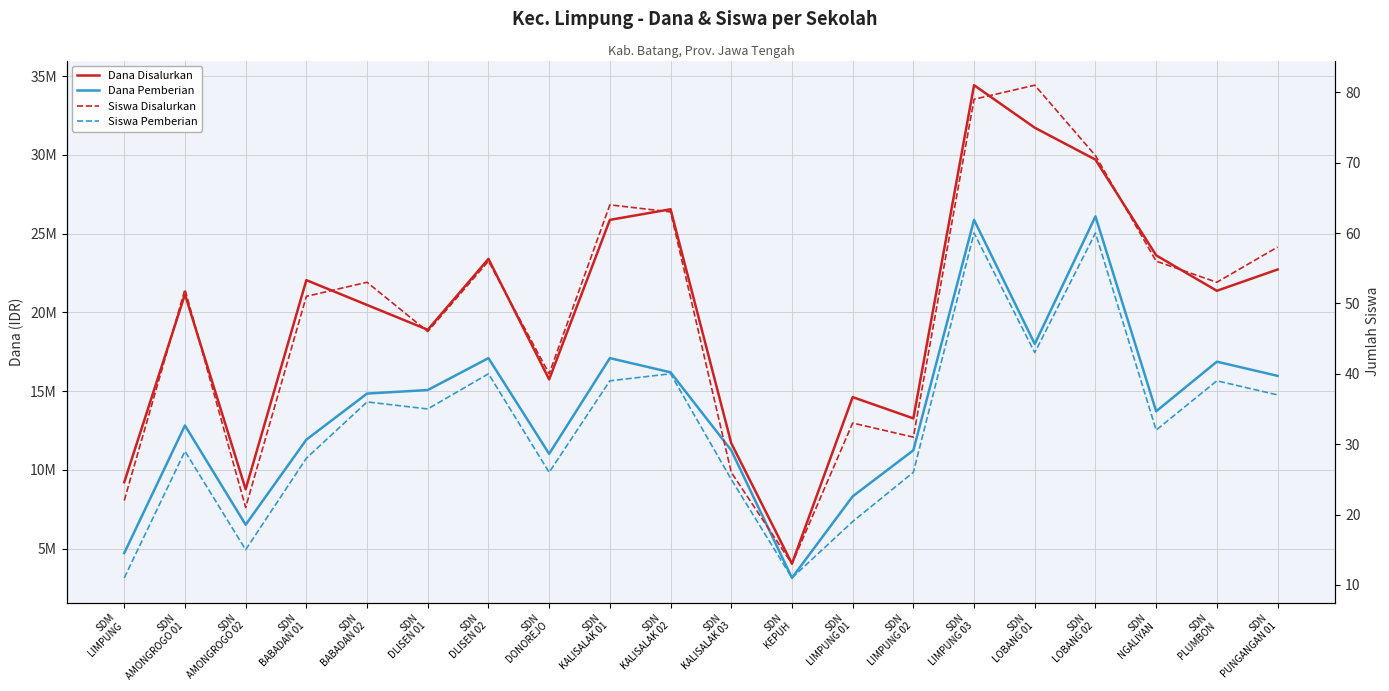

Is this an area chart (filled region under the line)?

No